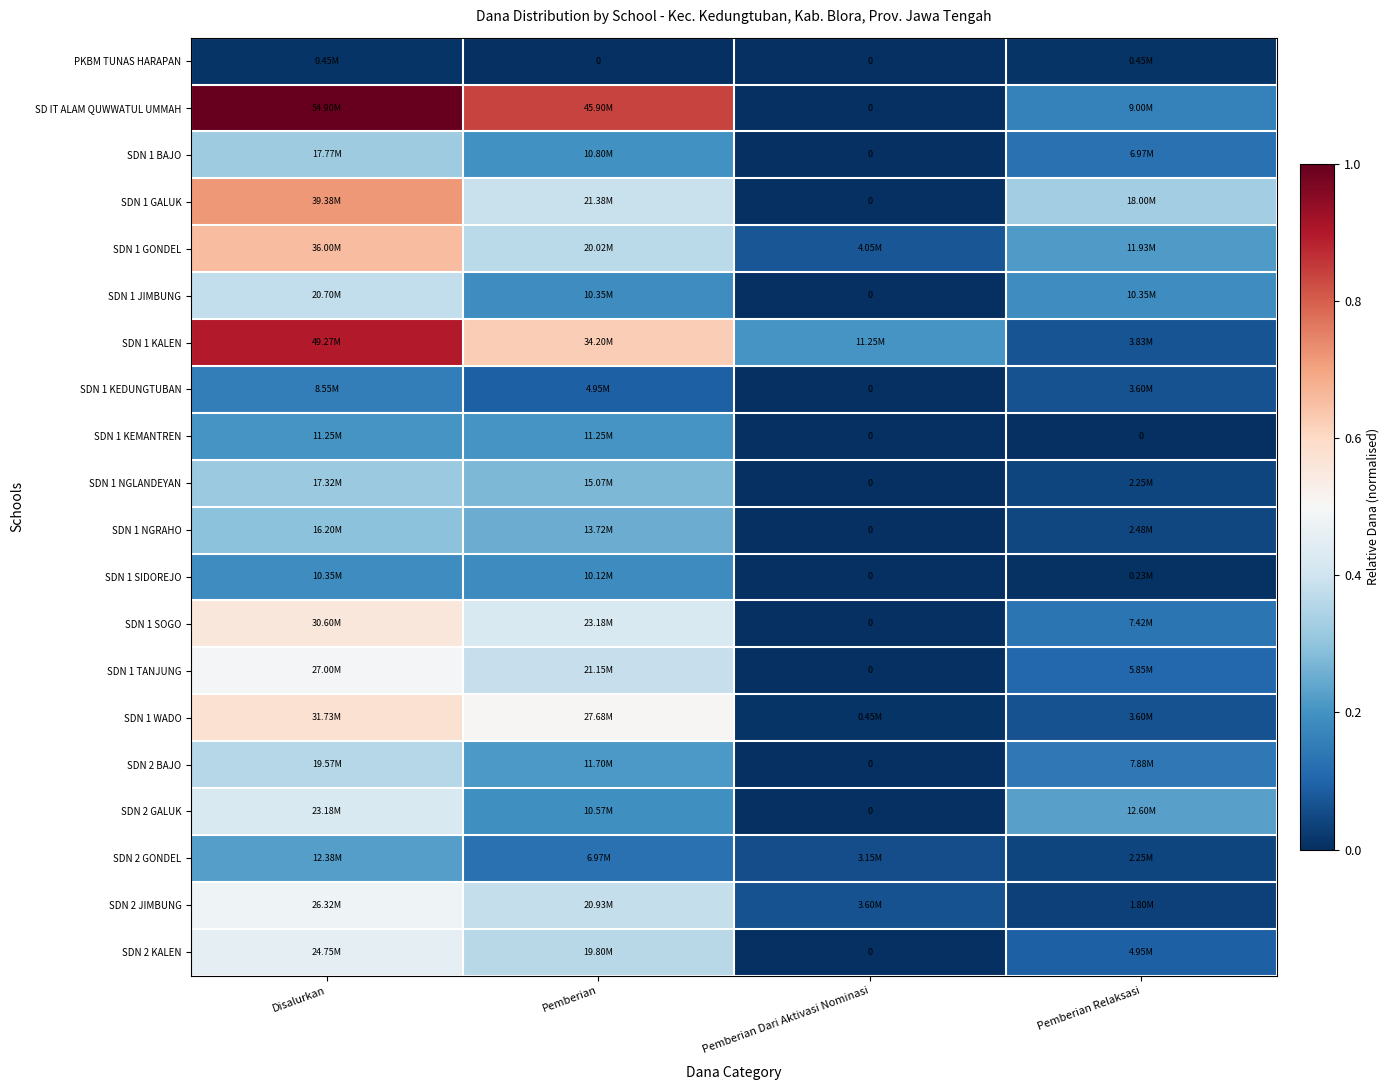

At Pemberian Dari Aktivasi Nominasi, list the series in order from smallest to largest.

PKBM TUNAS HARAPAN, SD IT ALAM QUWWATUL UMMAH, SDN 1 BAJO, SDN 1 GALUK, SDN 1 JIMBUNG, SDN 1 KEDUNGTUBAN, SDN 1 KEMANTREN, SDN 1 NGLANDEYAN, SDN 1 NGRAHO, SDN 1 SIDOREJO, SDN 1 SOGO, SDN 1 TANJUNG, SDN 2 BAJO, SDN 2 GALUK, SDN 2 KALEN, SDN 1 WADO, SDN 2 GONDEL, SDN 2 JIMBUNG, SDN 1 GONDEL, SDN 1 KALEN